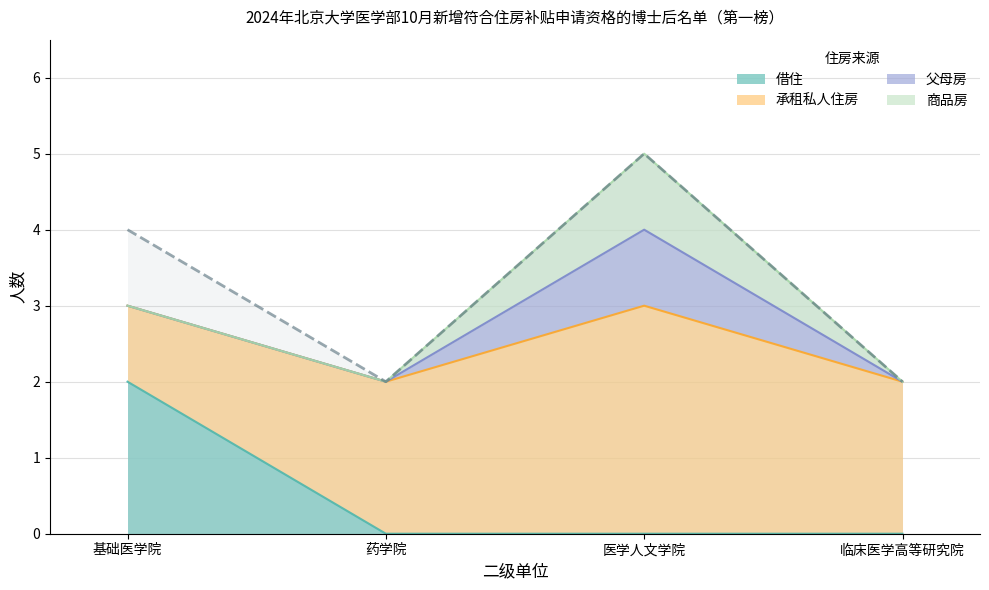

List the labels in order of value, smallest first.

药学院, 临床医学高等研究院, 基础医学院, 医学人文学院